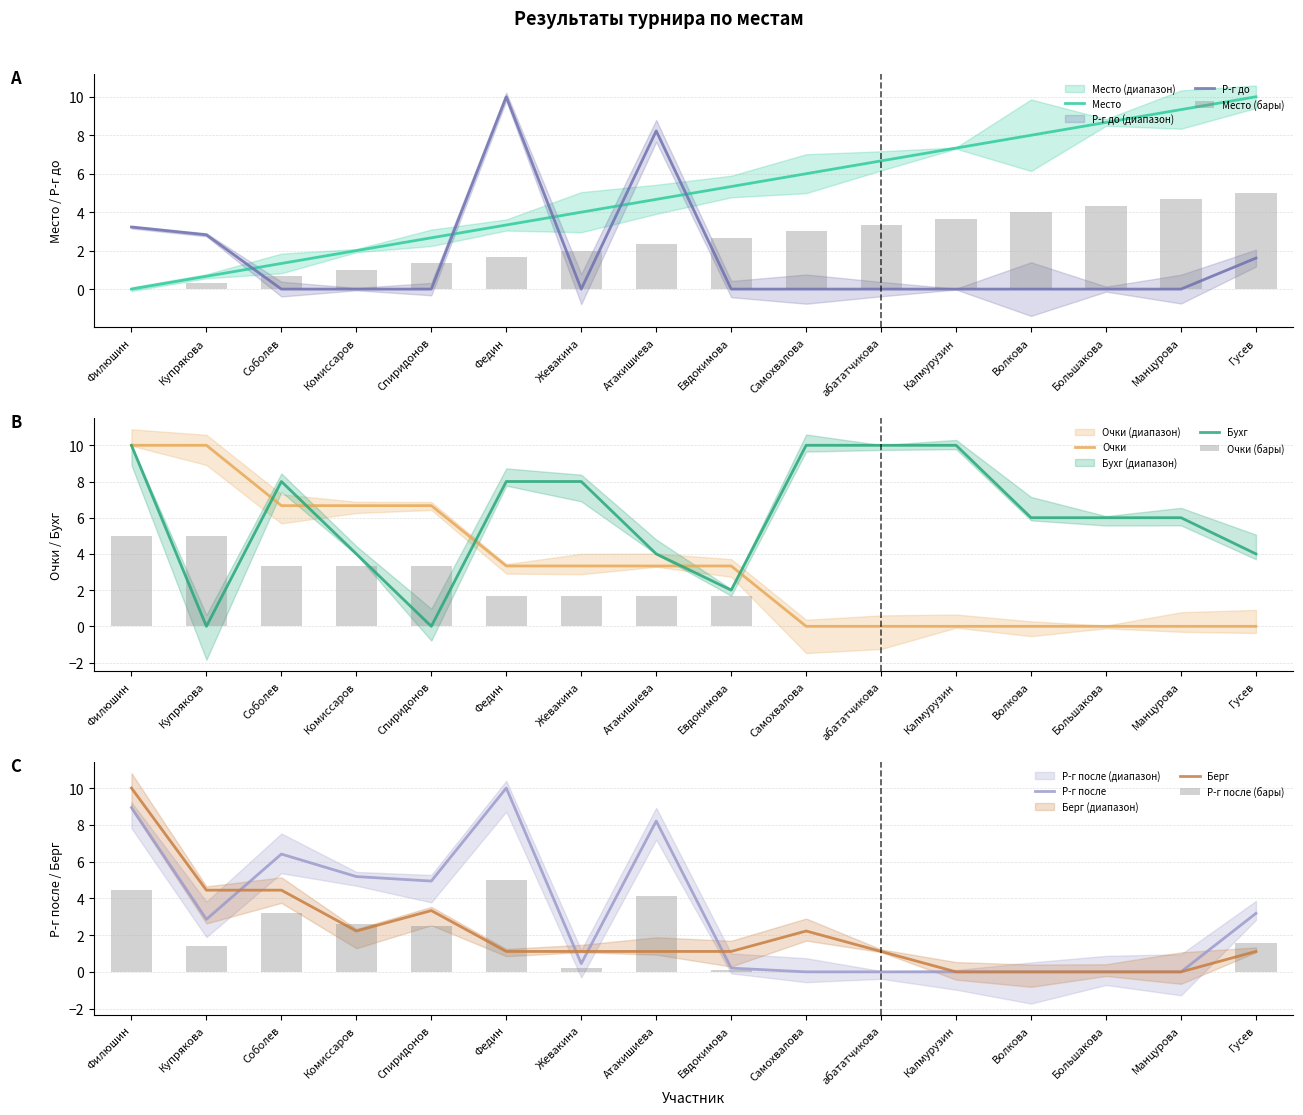

Rank the categories by Бухг value from highest to lowest.

Филюшин, Самохвалова, абататчикова, Калмурузин, Соболев, Федин, Жевакина, Волкова, Большакова, Манцурова, Комиссаров, Атакишиева, Гусев, Евдокимова, Купрякова, Спиридонов